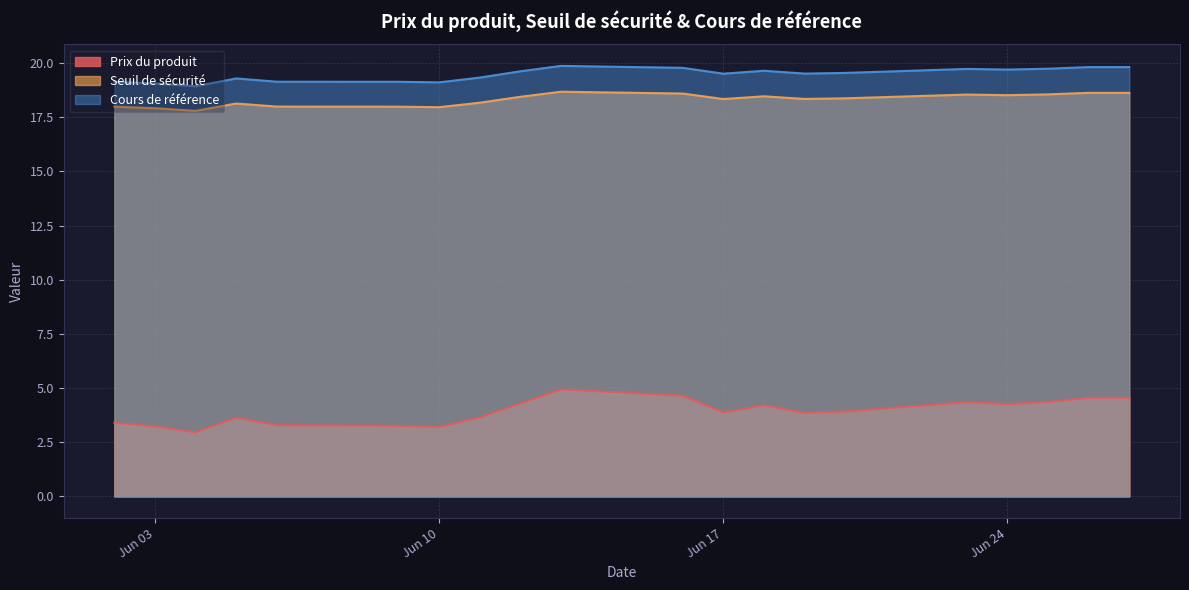

What is the maximum value for Seuil de sécurité?

18.7